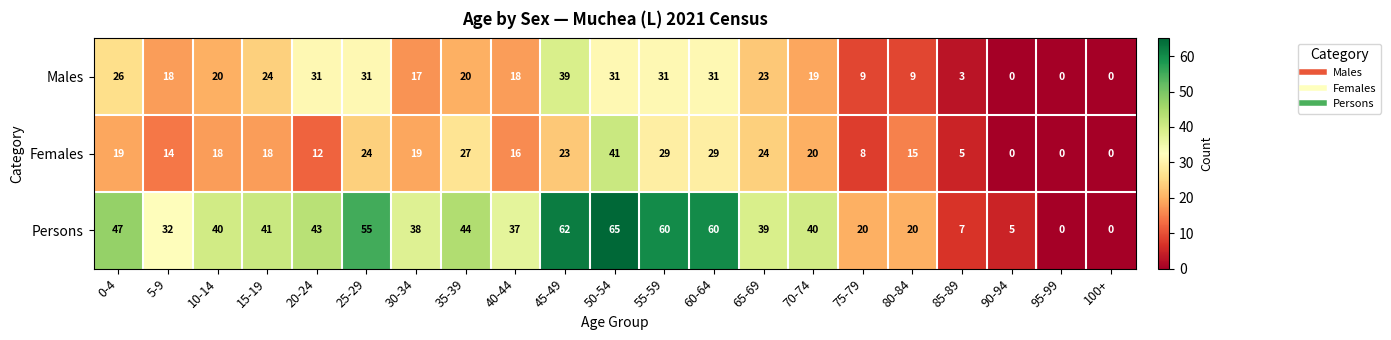

At which label does Females first exceed 18?

0-4